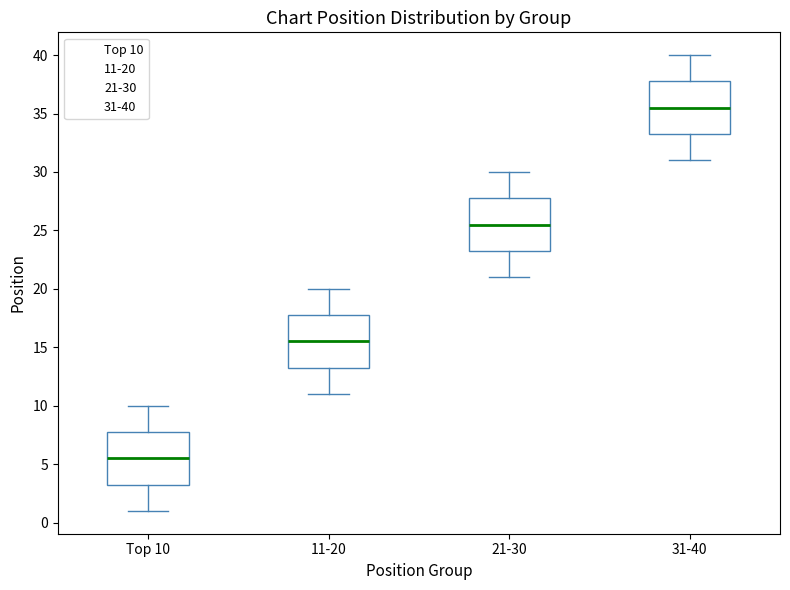

Which box has the highest median line?

31-40